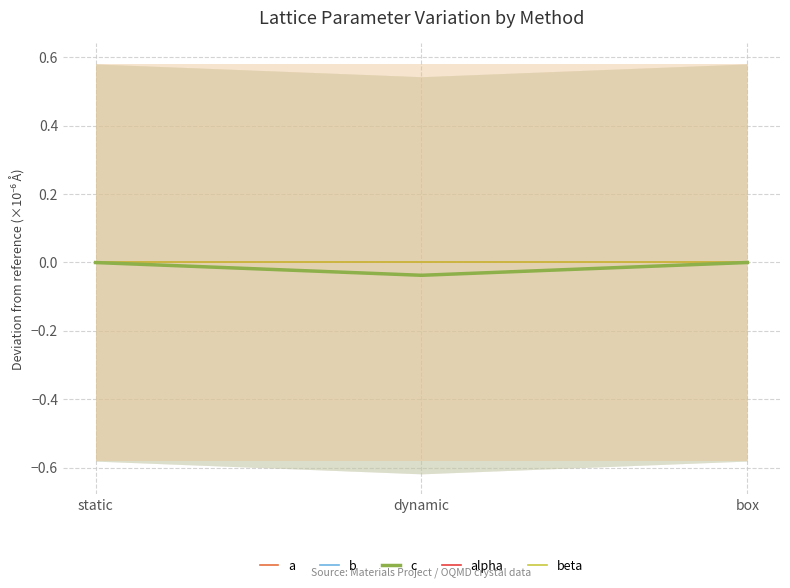

What is the label of the 3rd point from the right?

static